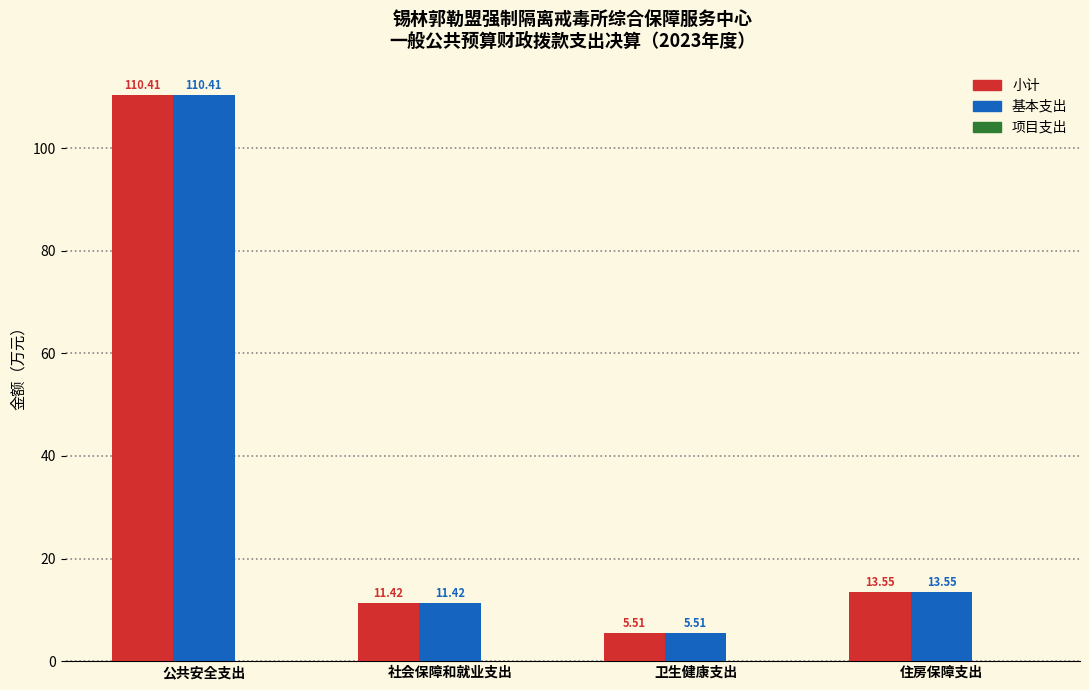

The value of 小计 at 住房保障支出 is 13.6. True or false?

True